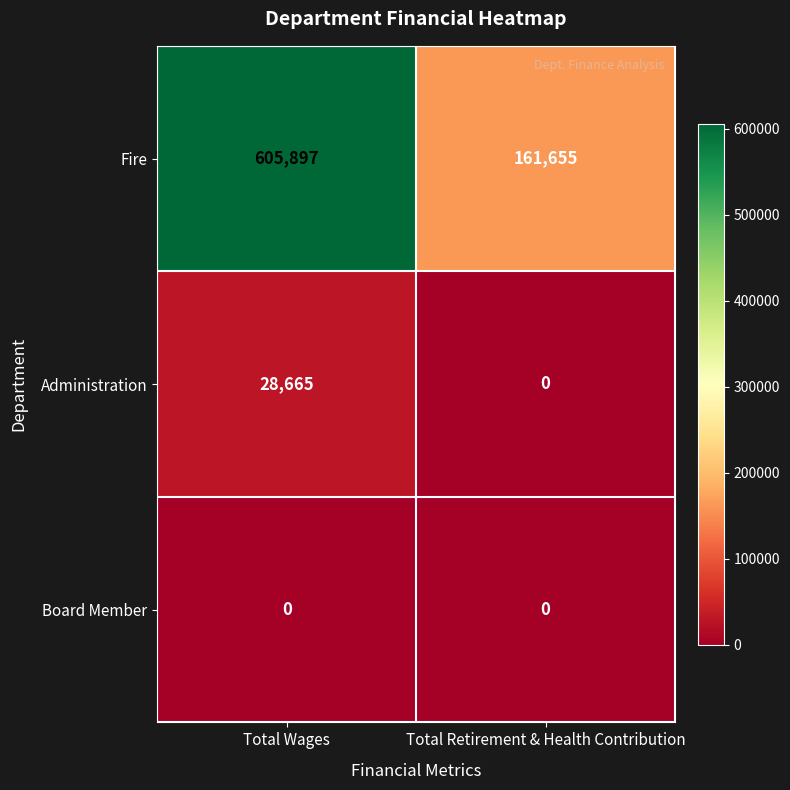

At which category is the sum across all series the highest?

Total Wages